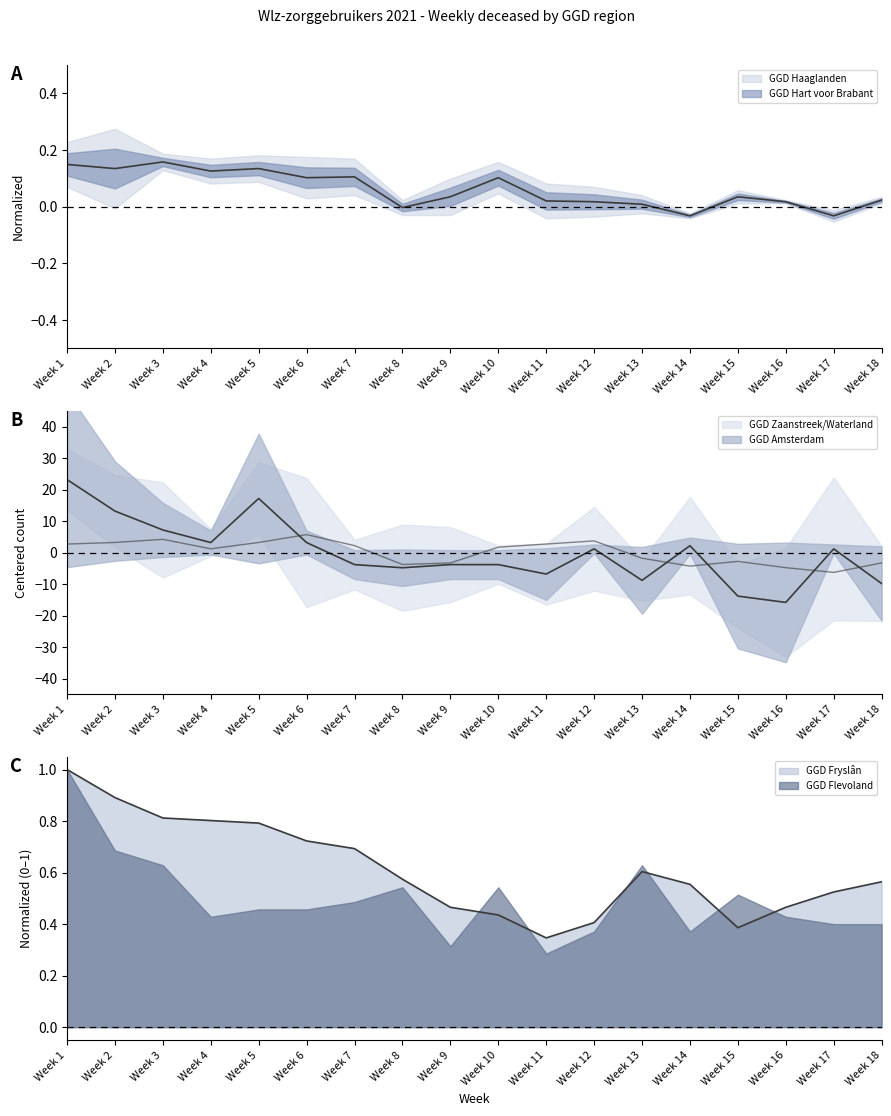

Where is the first local minimum for GGD Amsterdam?

Week 4